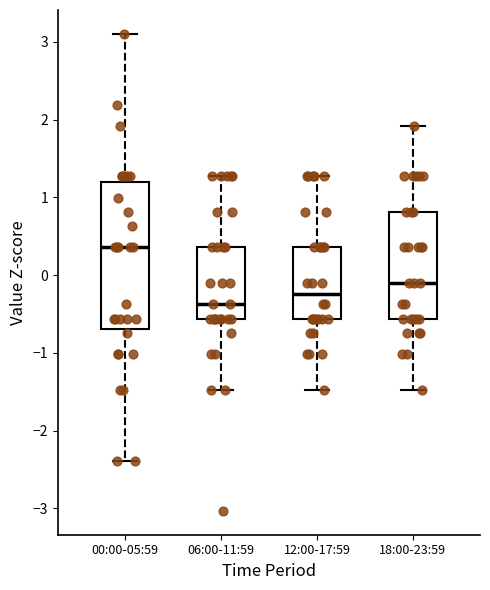

Reading left to right, read every box against the y-axis: the position of its median line, the range the box covers, and the ends of its whiskers. The values are not printed on the chart, so give them approximately, as read against the axis.

00:00-05:59: median 0.4, box -0.7 to 1.2, whiskers -2.4 to 3.1
06:00-11:59: median -0.4, box -0.6 to 0.4, whiskers -1.5 to 1.3
12:00-17:59: median -0.2, box -0.6 to 0.4, whiskers -1.5 to 1.3
18:00-23:59: median -0.1, box -0.6 to 0.8, whiskers -1.5 to 1.9